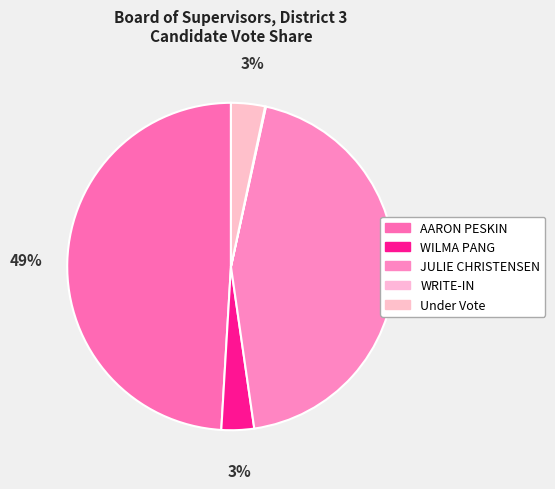

The WRITE-IN slice represents 0% of the pie. True or false?

True